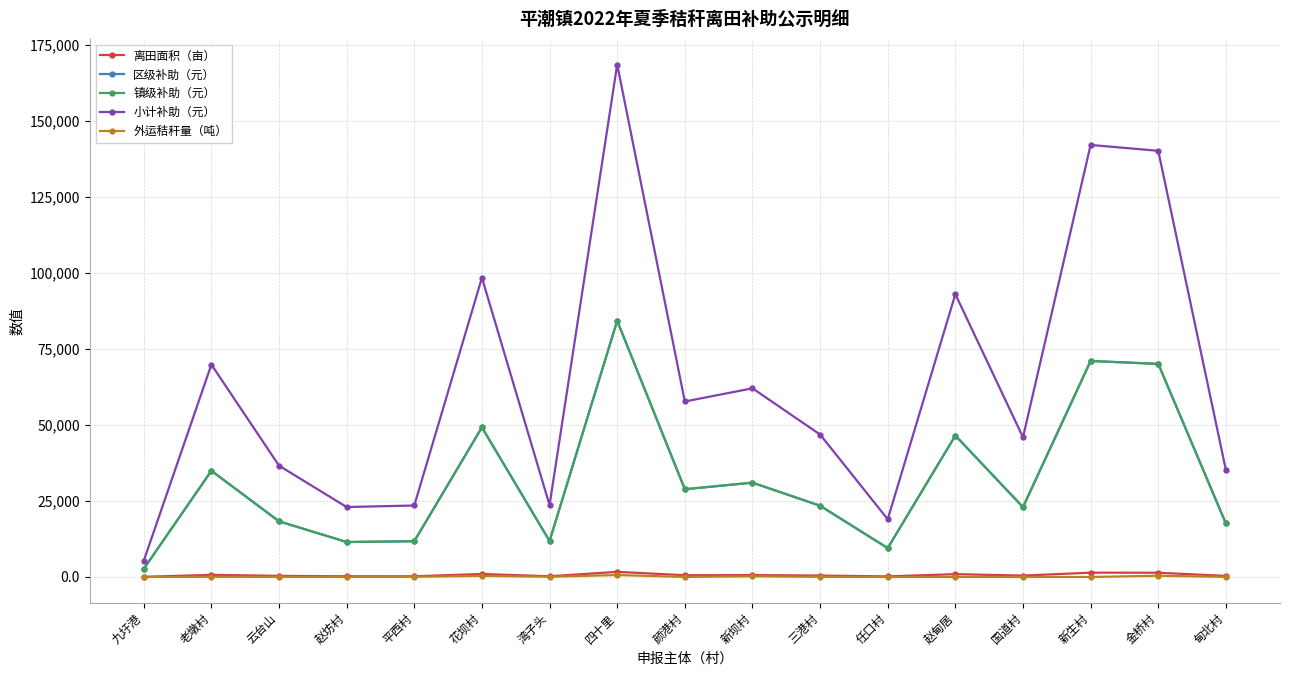

True or false: 镇级补助（元） has a value of 20137.1 at 新坝村.

False